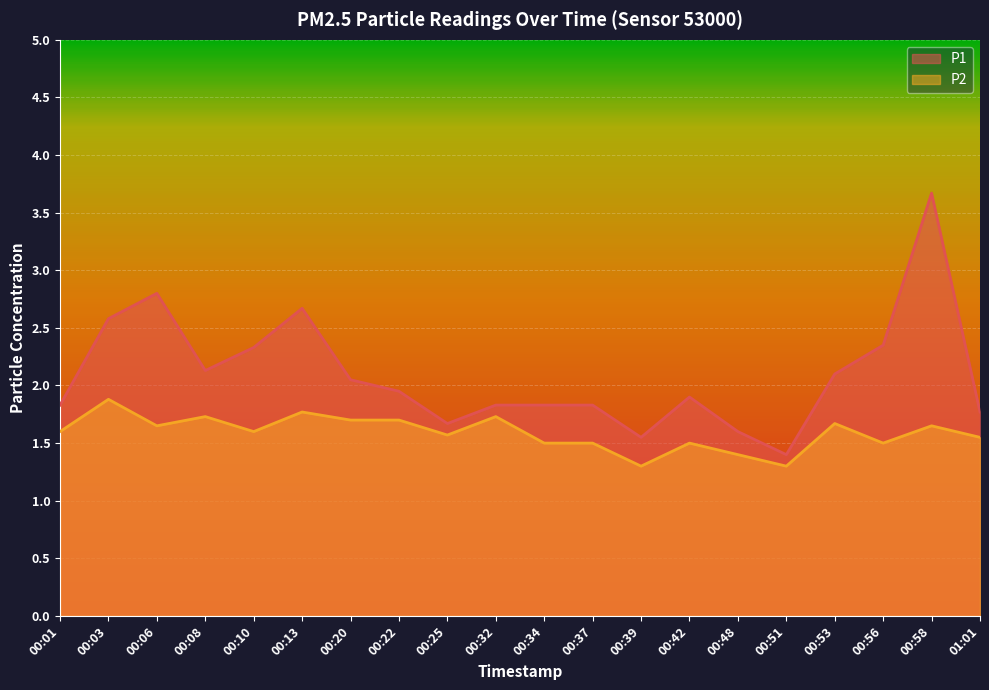

What is the label of the 3rd point from the left?

00:06